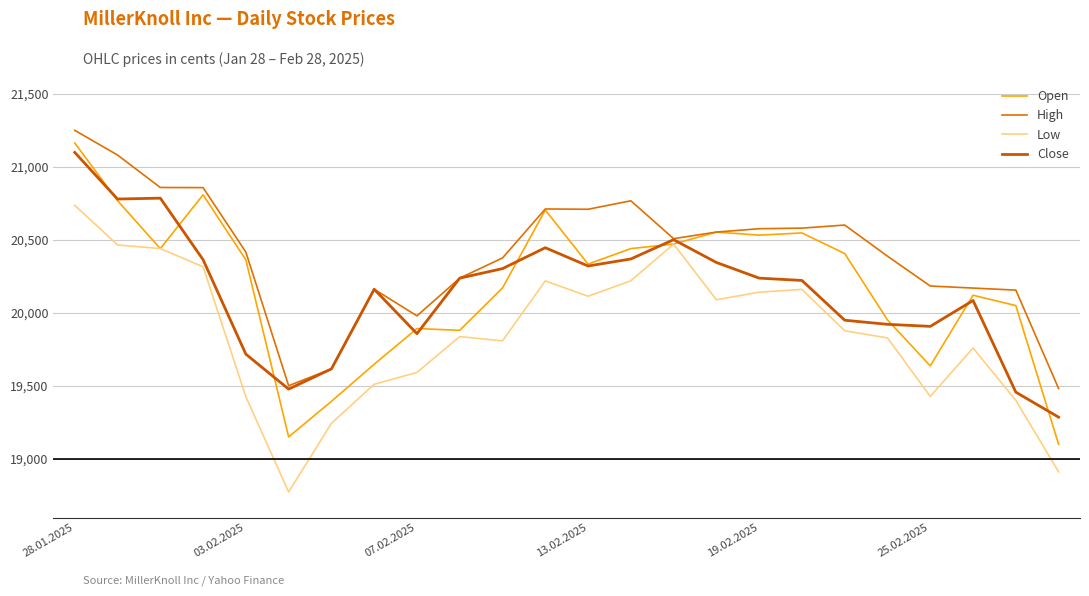

Which series has the widest spread of values?

Open